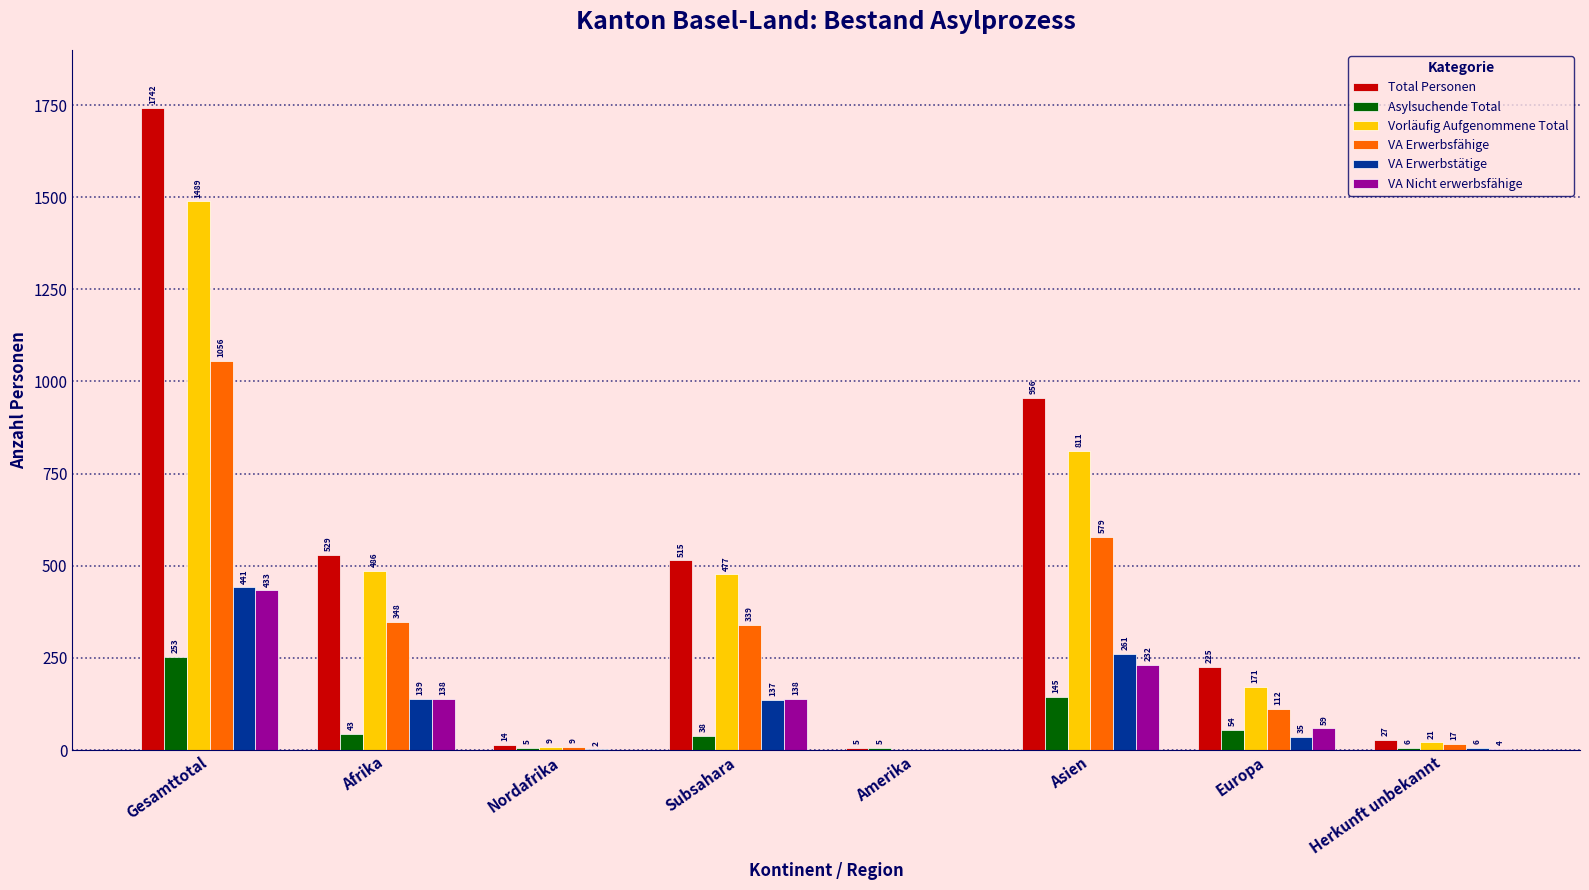

Between Afrika and Subsahara, which series saw the biggest shift?

Total Personen